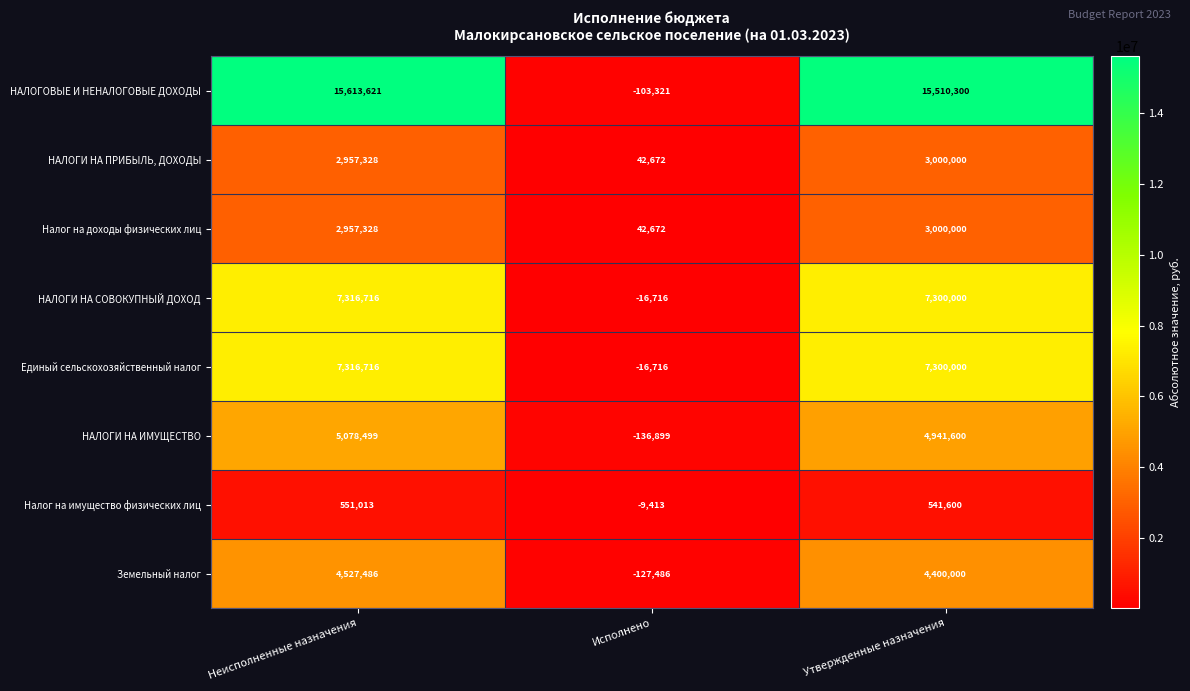

At which category is the sum across all series the highest?

Неисполненные назначения